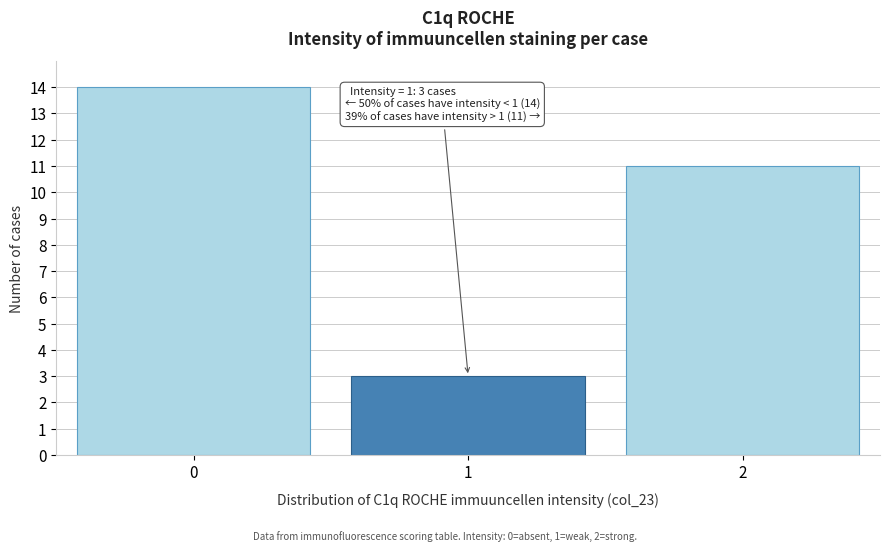

Reading left to right, extract all data points from this chart.

14	3	11